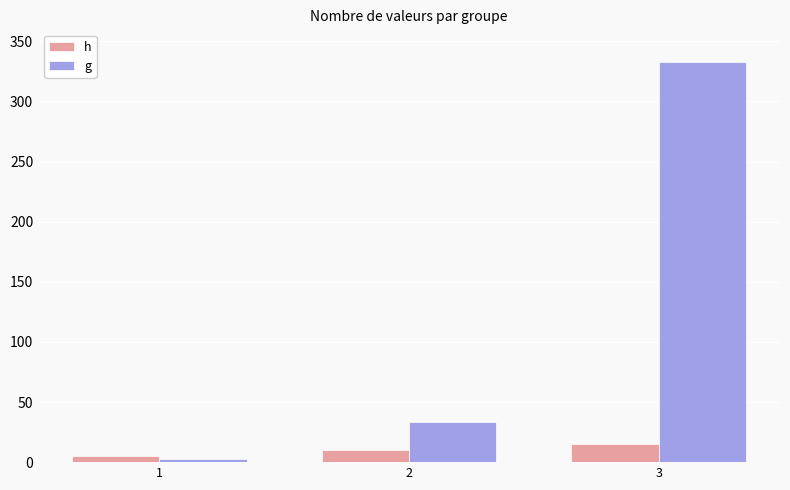

What is the maximum value for h?

15